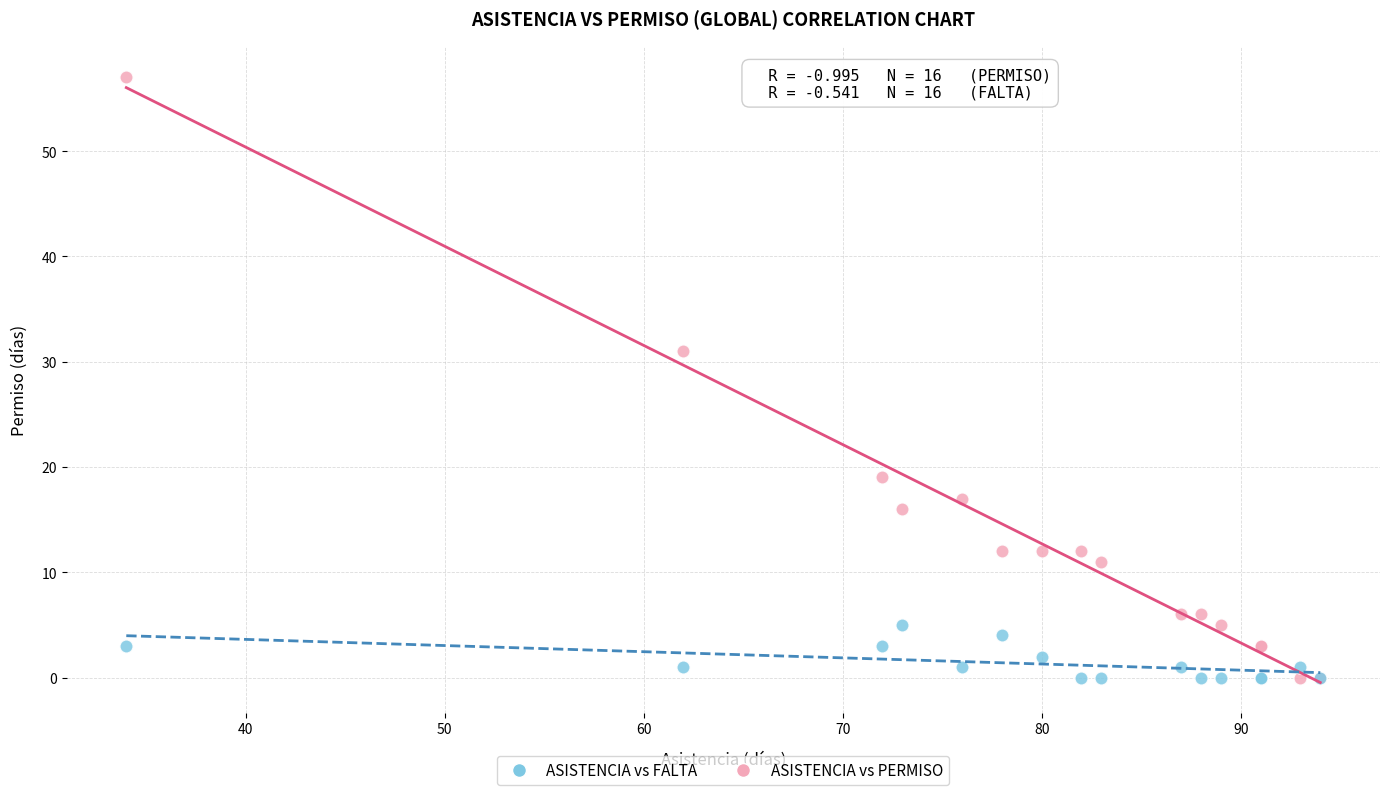

What are all the series names shown in the legend?

ASISTENCIA vs FALTA, ASISTENCIA vs PERMISO